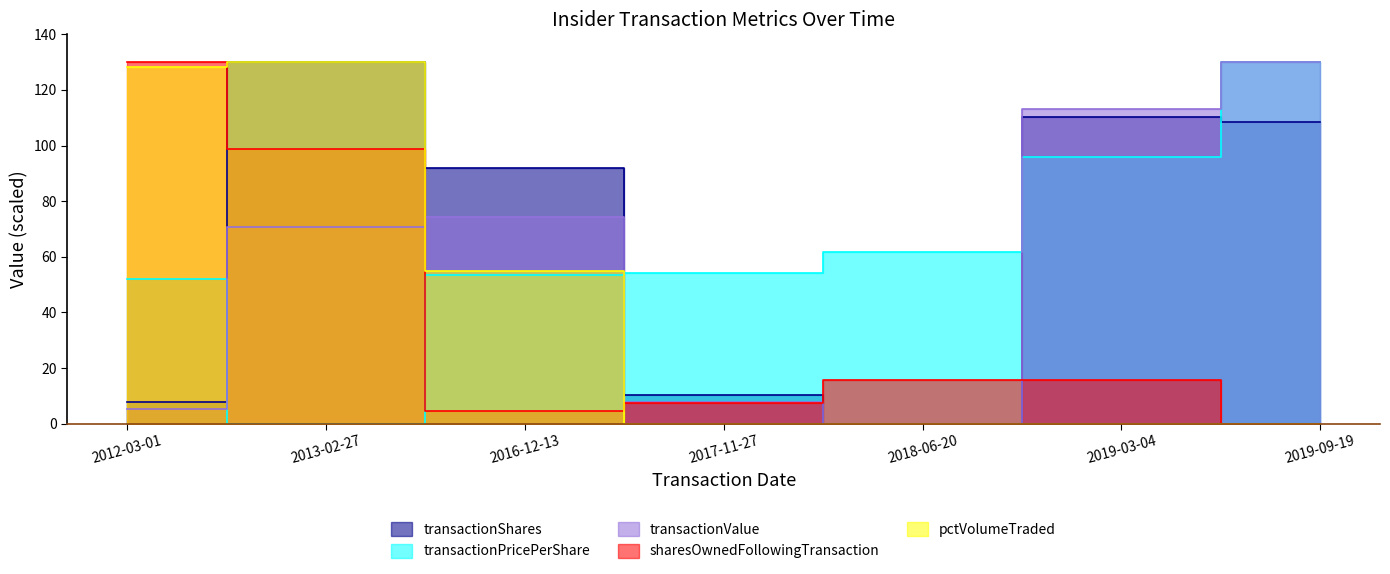

Which series changed the most between 2013-02-27 and 2016-12-13?

sharesOwnedFollowingTransaction